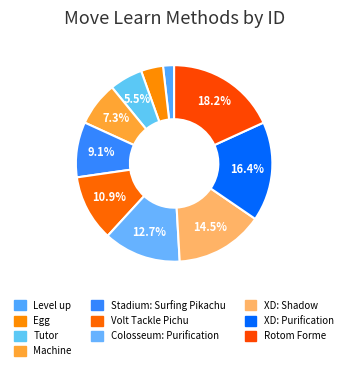

Does Tutor account for over 50% of the chart?

No